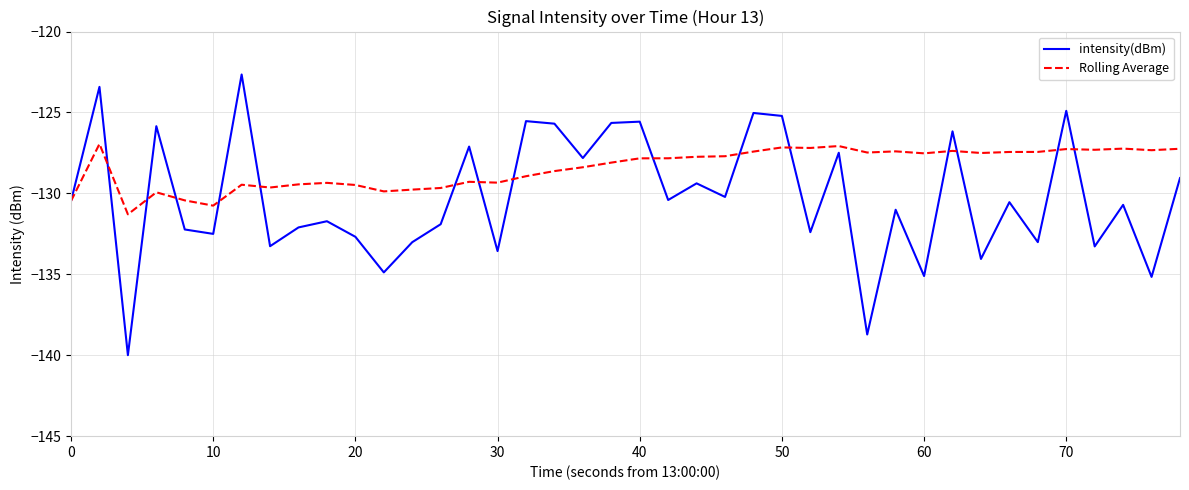

What are all the series names shown in the legend?

intensity(dBm), Rolling Average